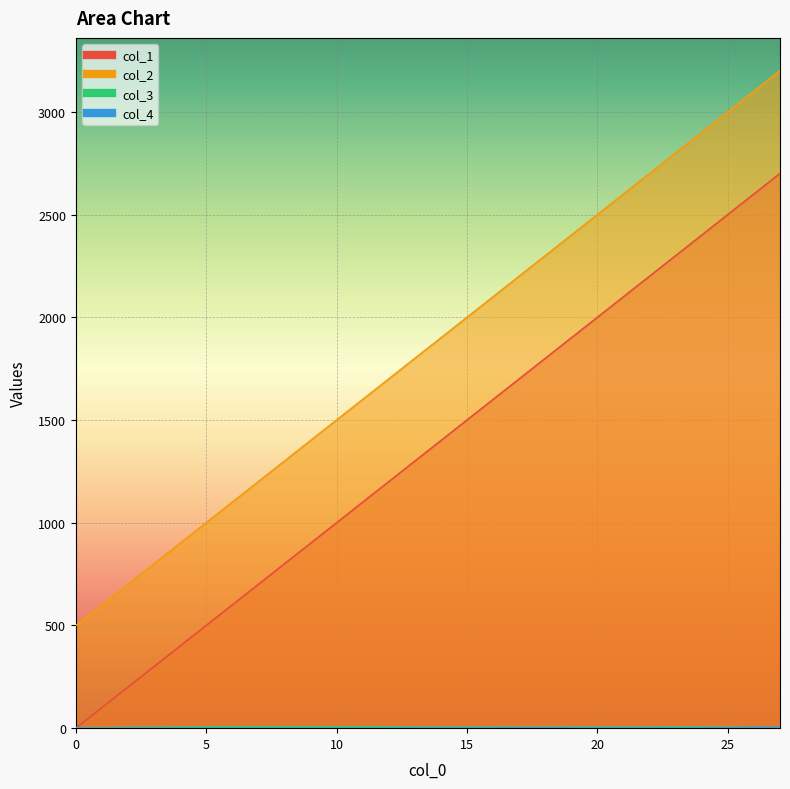

Is it true that col_3 equals 6 at 7?

True